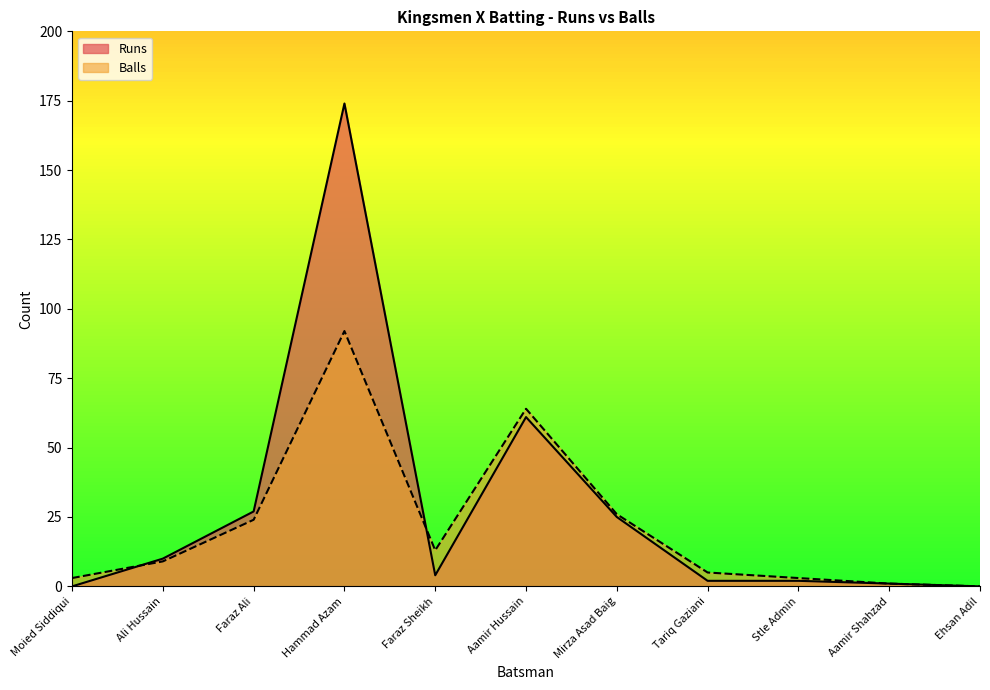

Between which two adjacent categories do Balls and Runs first intersect?

Moied Siddiqui and Ali Hussain